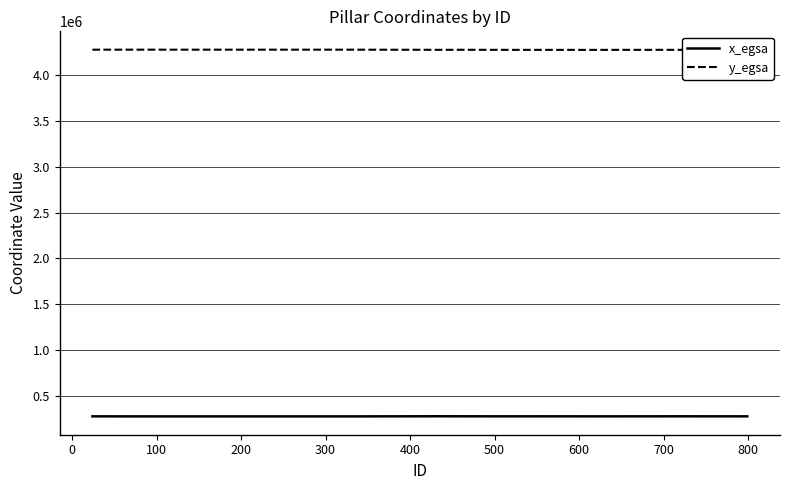

True or false: x_egsa and y_egsa intersect in this chart.

False